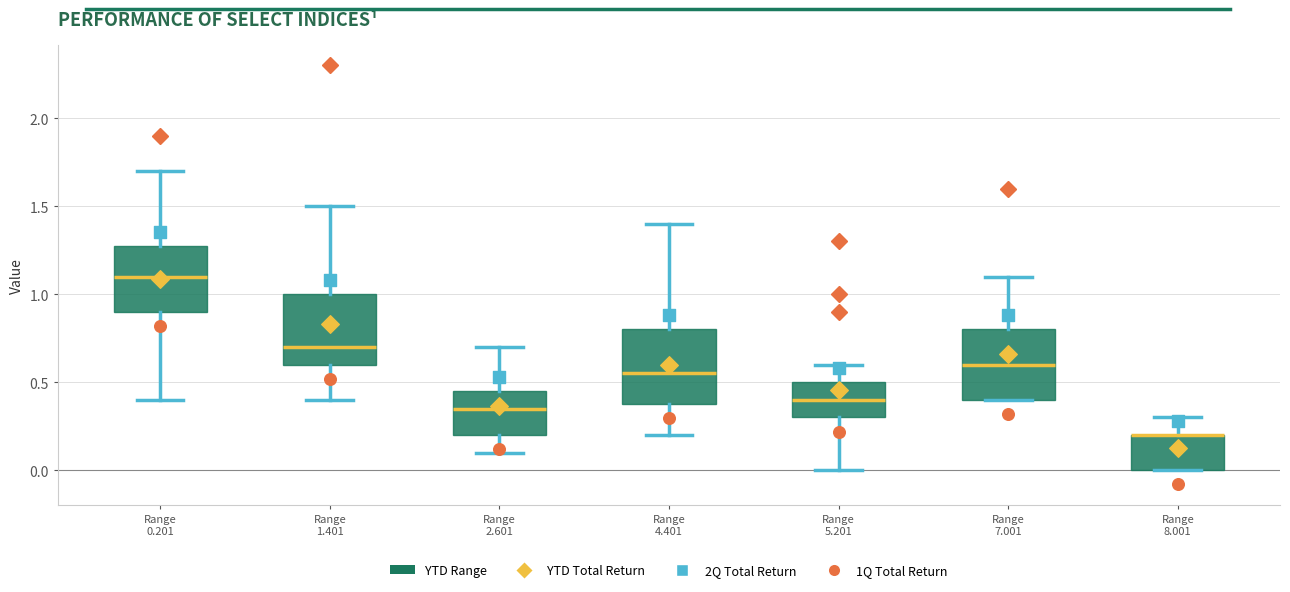

Reading left to right, read every box against the y-axis: the position of its median line, the range the box covers, and the ends of its whiskers. The values are not printed on the chart, so give them approximately, as read against the axis.

Range 0.201: median 1.10, box 0.90 to 1.30, whiskers 0.40 to 1.70
Range 1.401: median 0.70, box 0.60 to 1.00, whiskers 0.40 to 1.50
Range 2.601: median 0.35, box 0.20 to 0.45, whiskers 0.10 to 0.70
Range 4.401: median 0.55, box 0.40 to 0.80, whiskers 0.20 to 1.40
Range 5.201: median 0.40, box 0.30 to 0.50, whiskers 0.00 to 0.60
Range 7.001: median 0.60, box 0.40 to 0.80, whiskers 0.40 to 1.10
Range 8.001: median 0.20 (drawn on the box's upper edge), box 0.00 to 0.20, whiskers 0.00 to 0.30